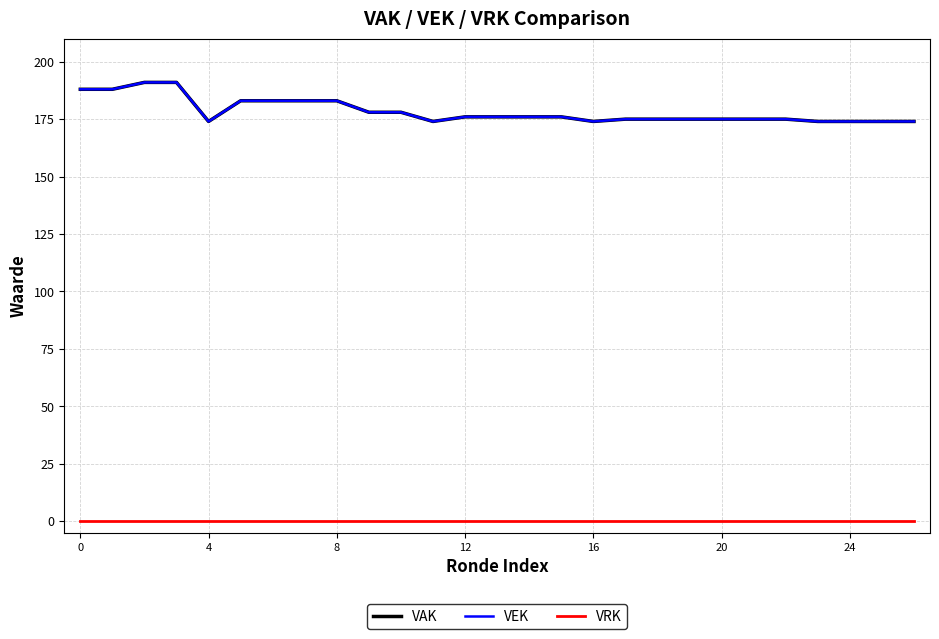

Which series has the largest total across all categories?

VAK